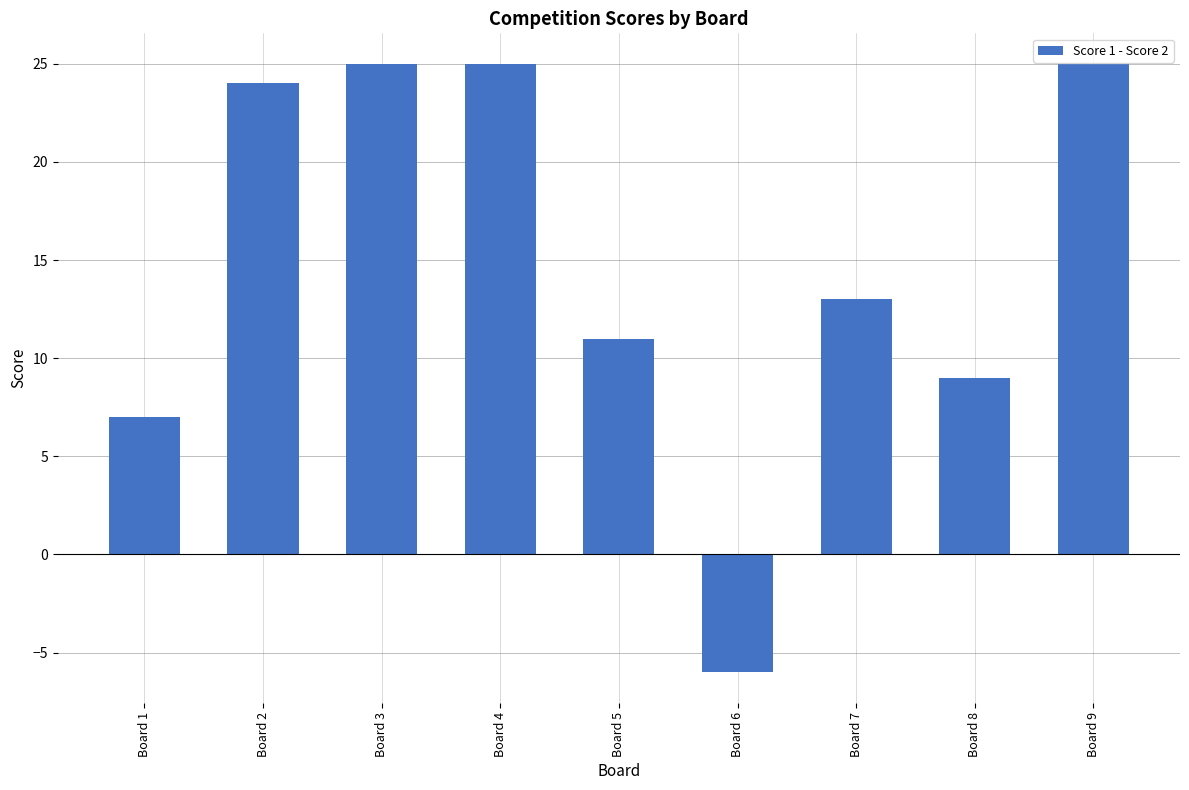

What is the sum of all values?

133